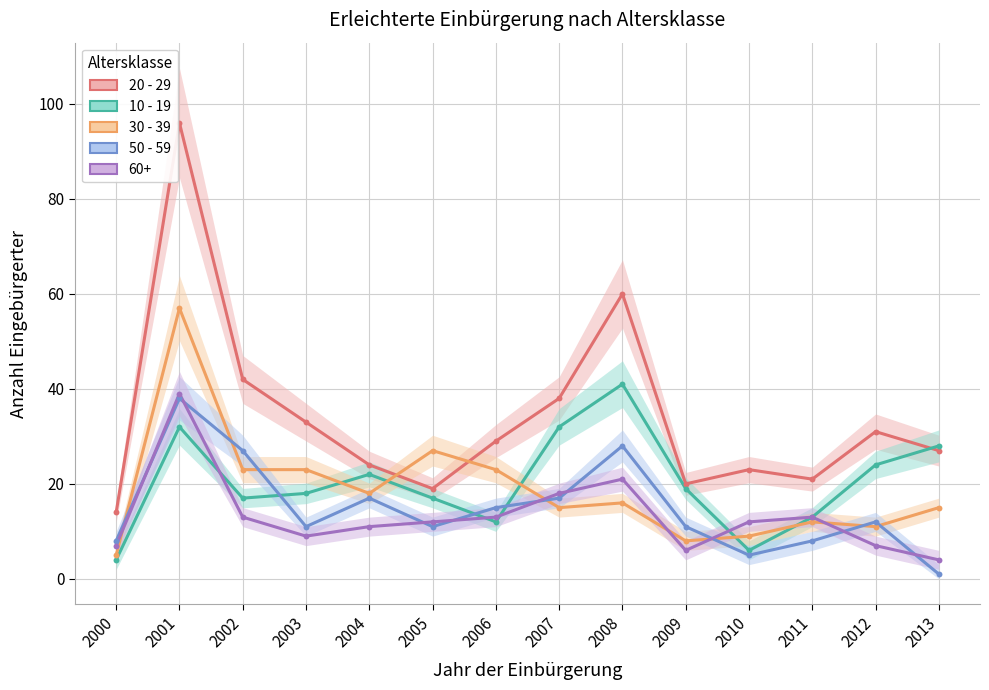

At how many categories does at least one series exceed 88?

1